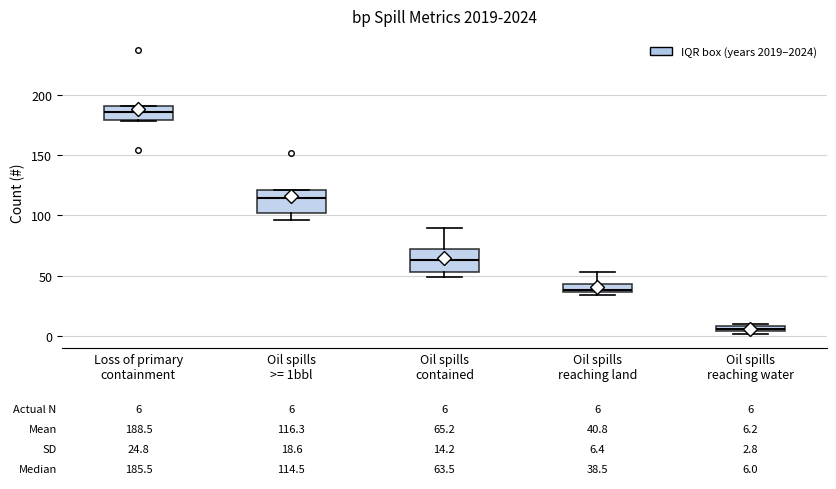

Which box has the highest median line?

Loss of primary containment